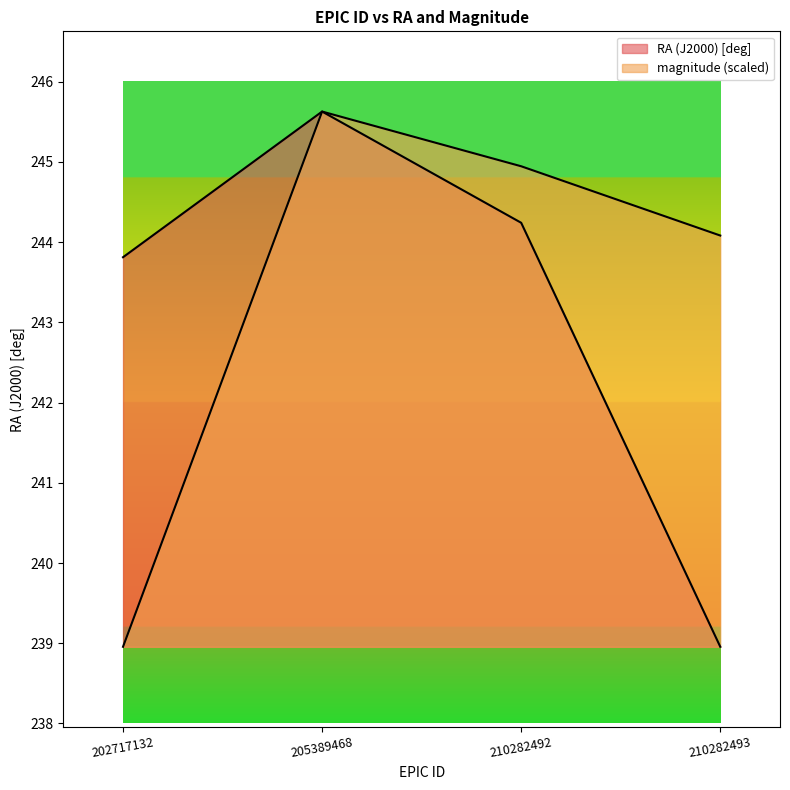

How many lines are shown in the chart?

2